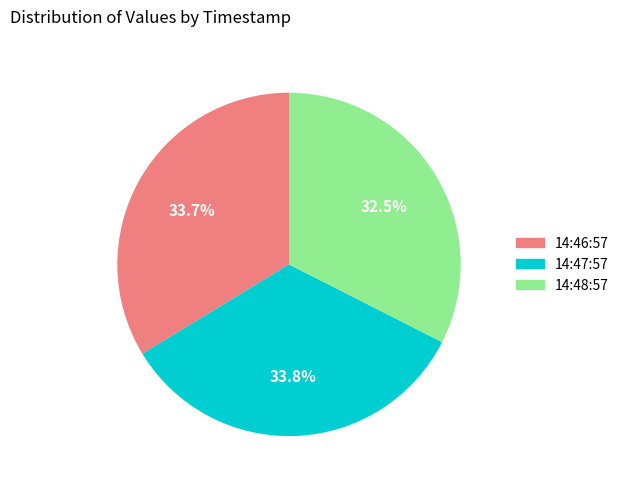

How many slices are in this pie chart?

3